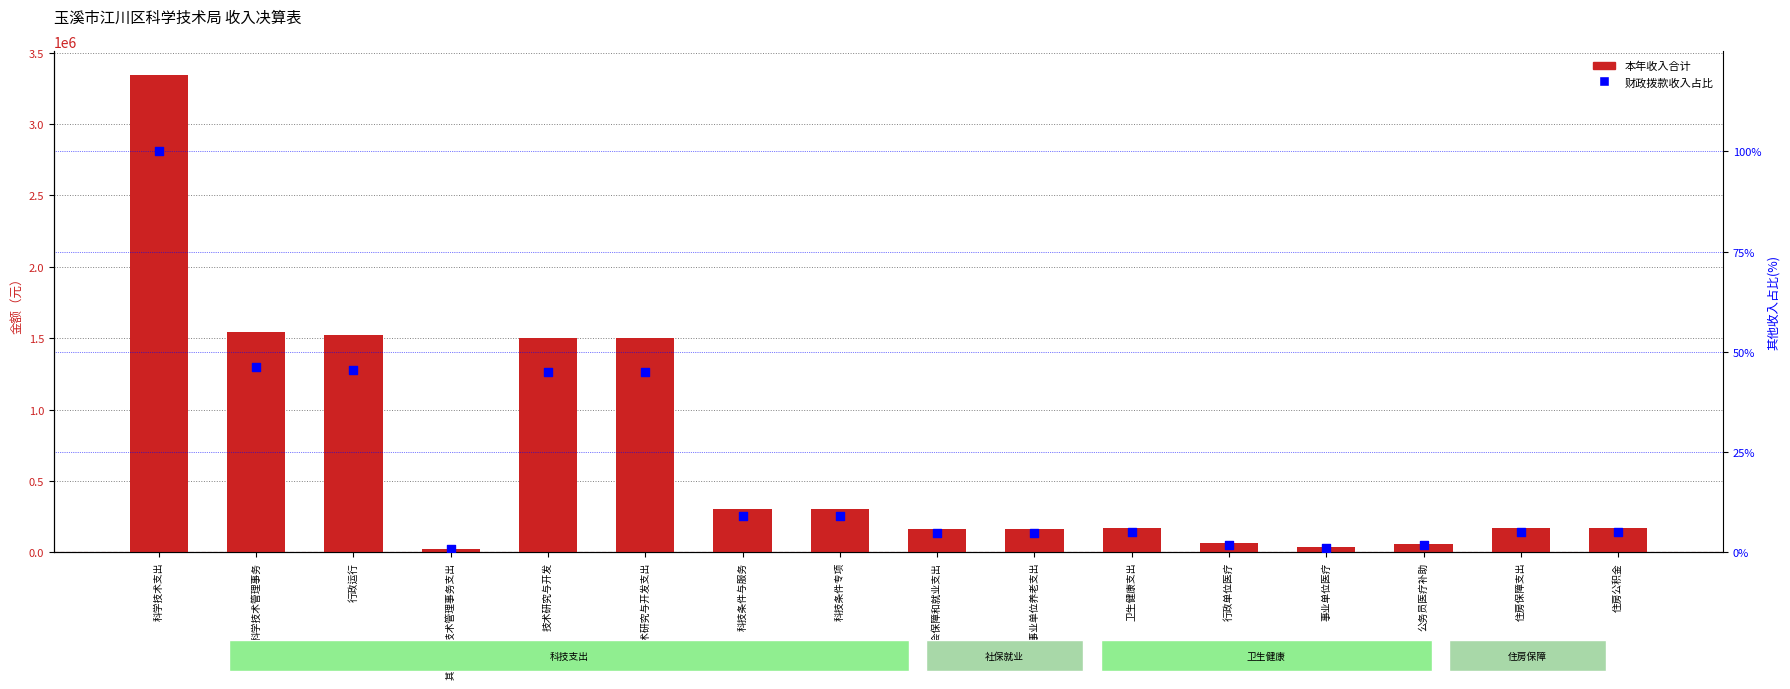

Which series has the largest total across all categories?

本年收入合计